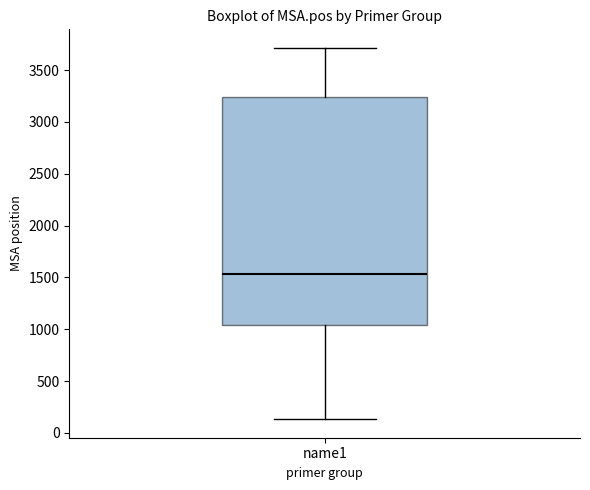

Read this box plot against the y-axis: the position of the median line, the range covered by the box, and the ends of both whiskers. The values are not printed on the chart, so give them approximately, as read against the axis.

median 1550, box 1050 to 3250, whiskers 150 to 3700